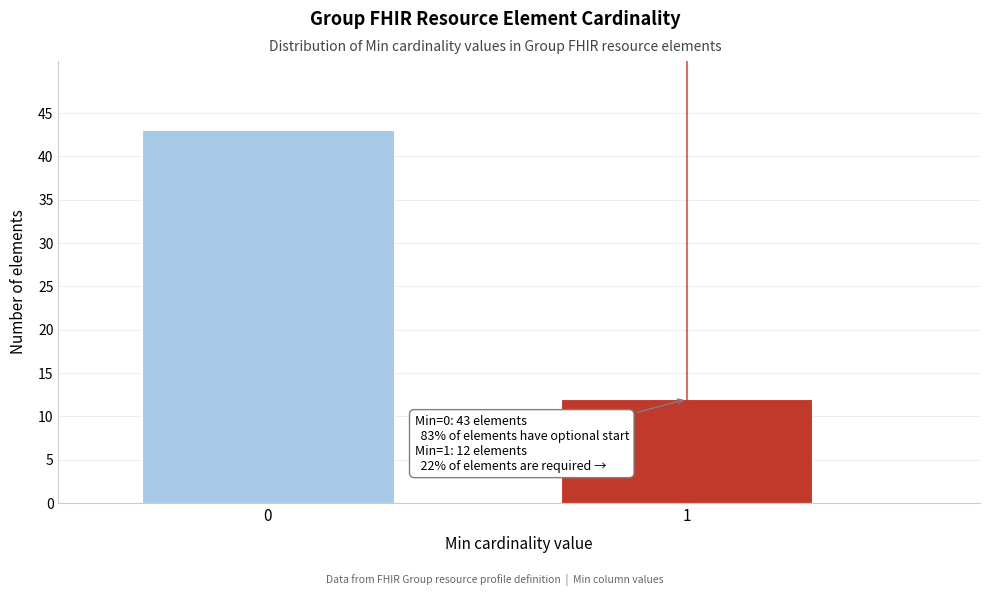

Reading left to right, transcribe all the data shown in this chart.

0=43	1=12